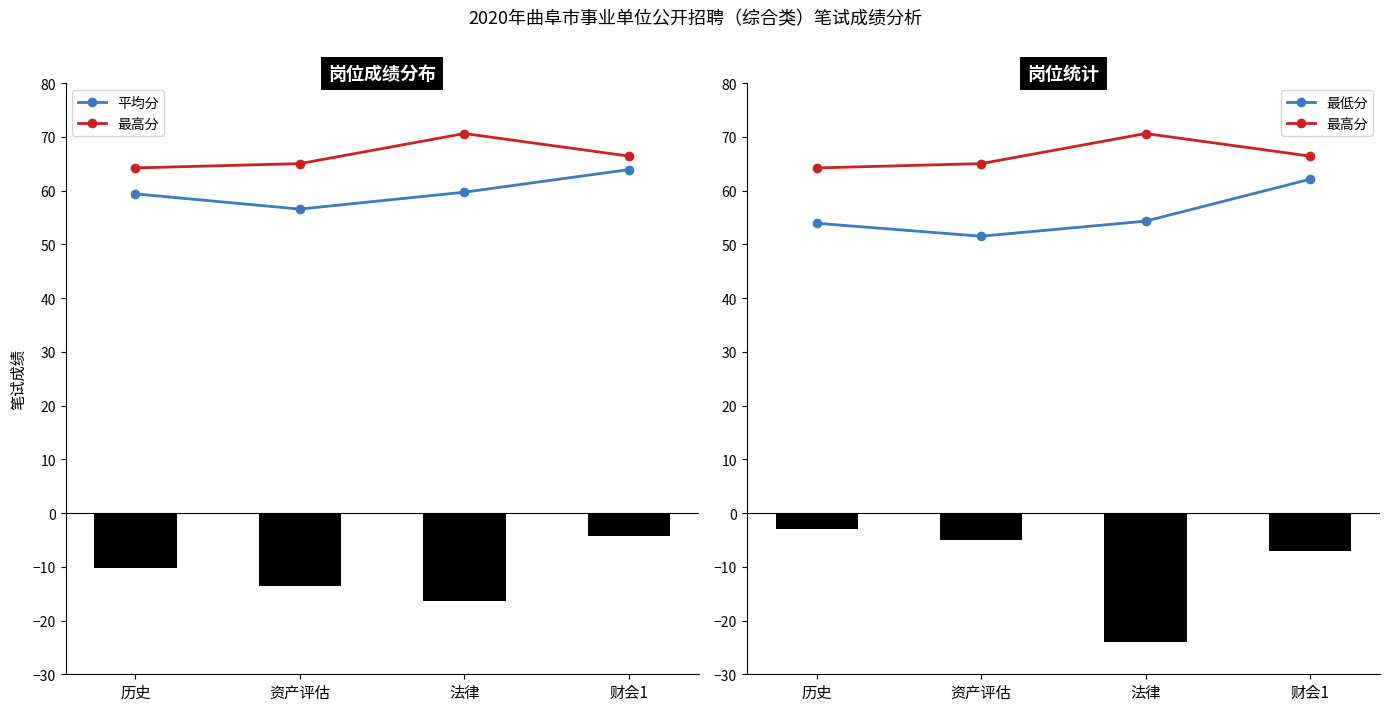

At which category is the sum across all series the highest?

财会1